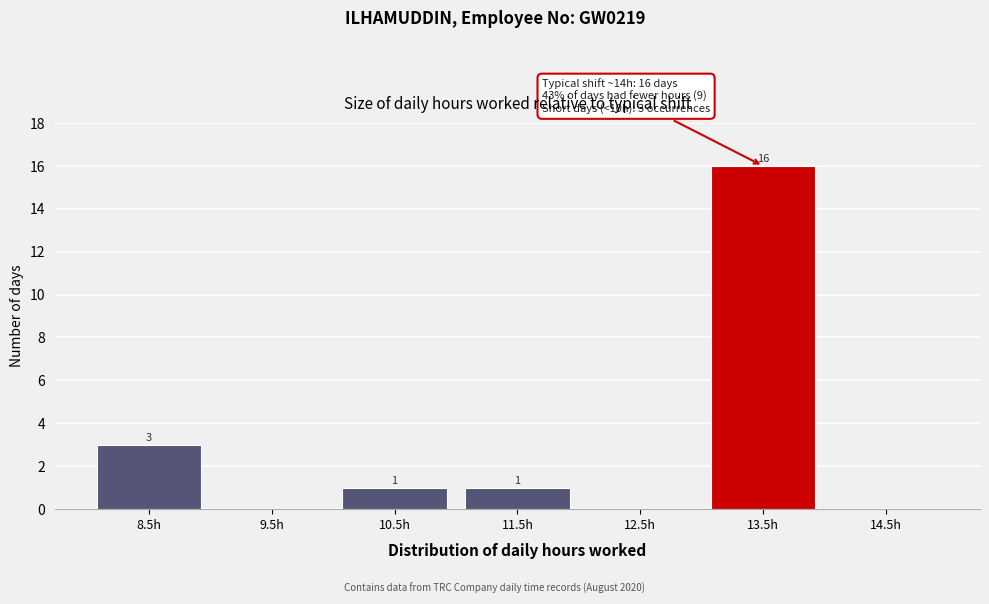

Reading left to right, transcribe all the data shown in this chart.

8.5h=3	9.5h=0	10.5h=1	11.5h=1	12.5h=0	13.5h=16	14.5h=0